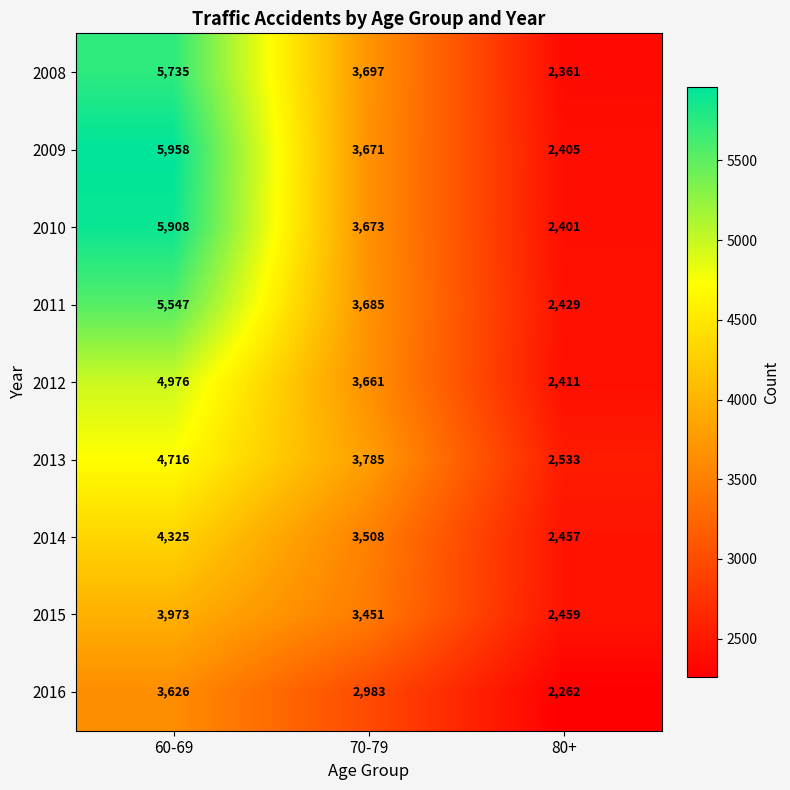

What is the spread (max minus min) of values at 60-69?

2332